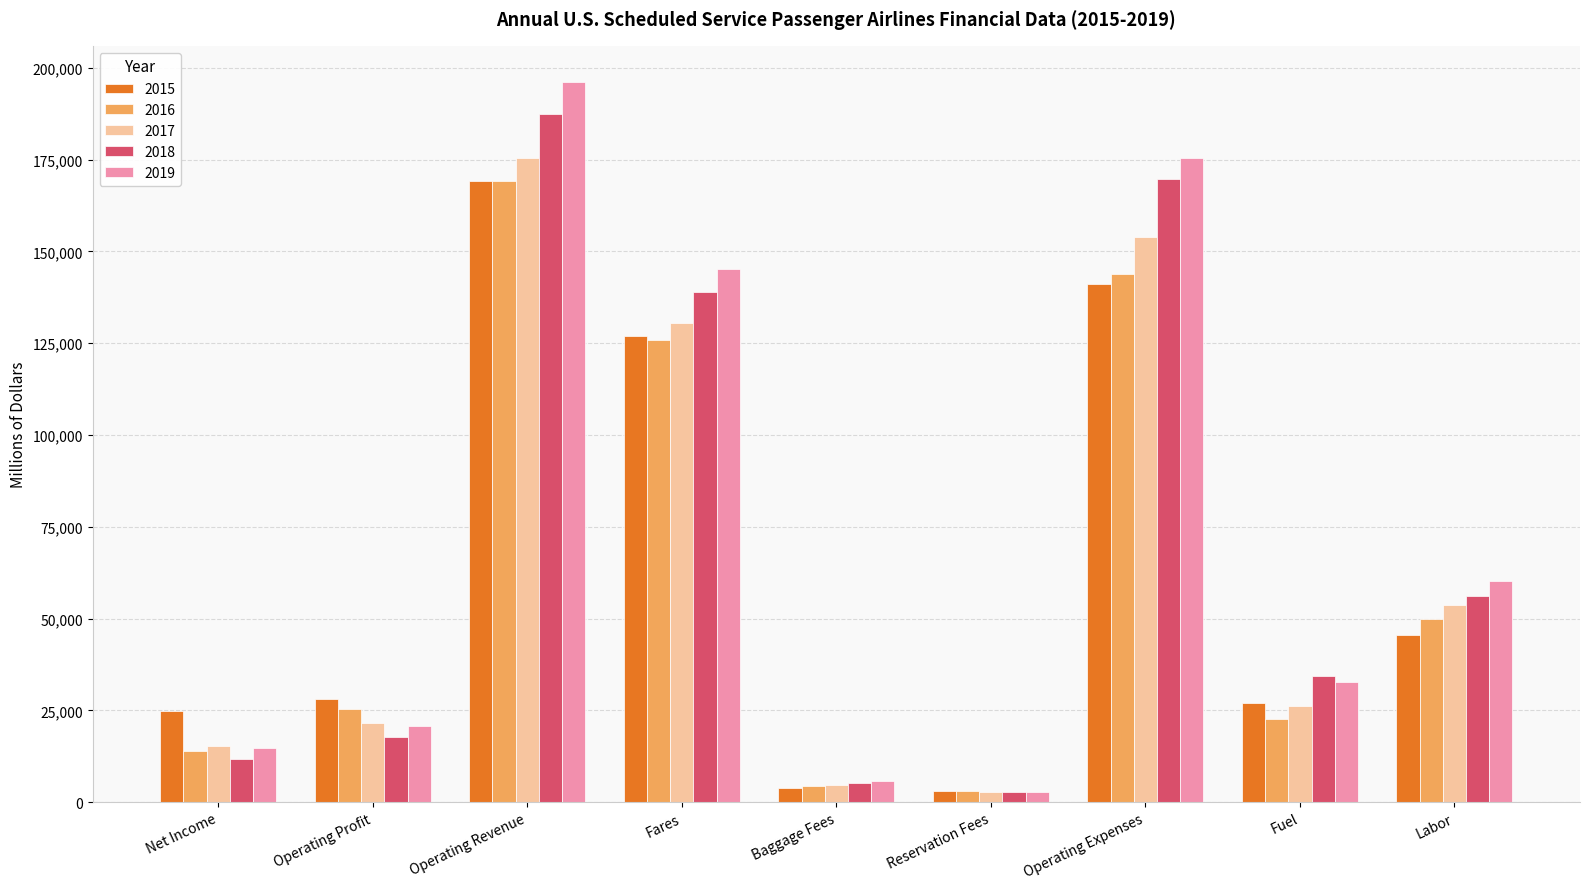

How many bars are there in total?

45